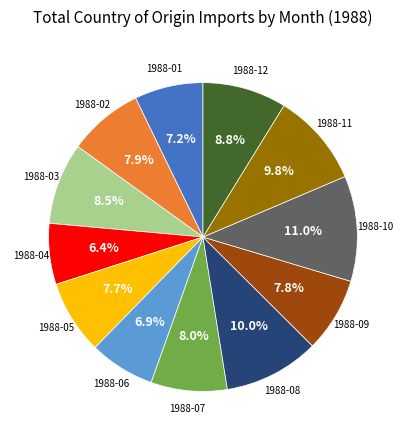

Which has a higher value, 1988-11 or 1988-07?

1988-11